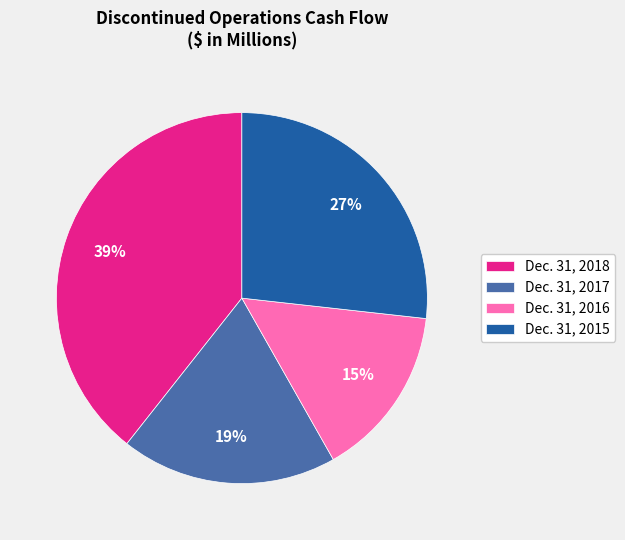

Do Dec. 31, 2016 and Dec. 31, 2015 together represent more than half of the pie?

No